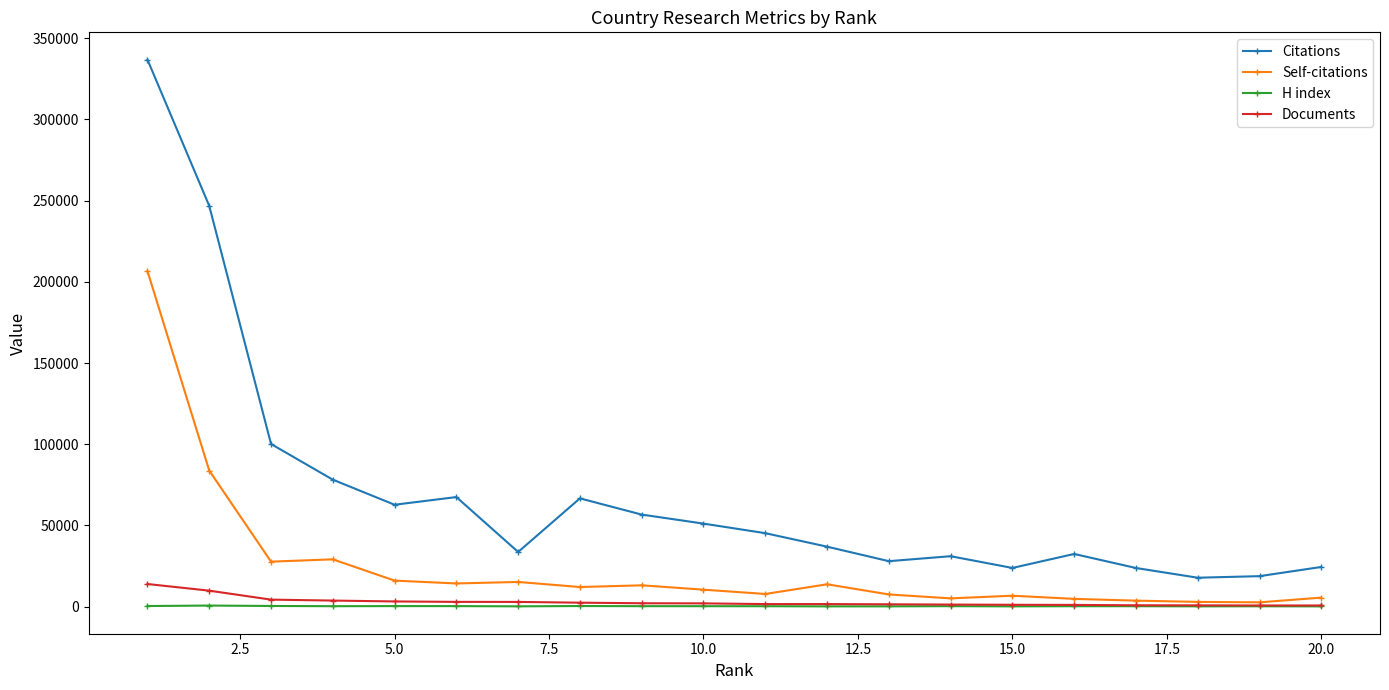

True or false: Citations and Documents cross at least once.

False